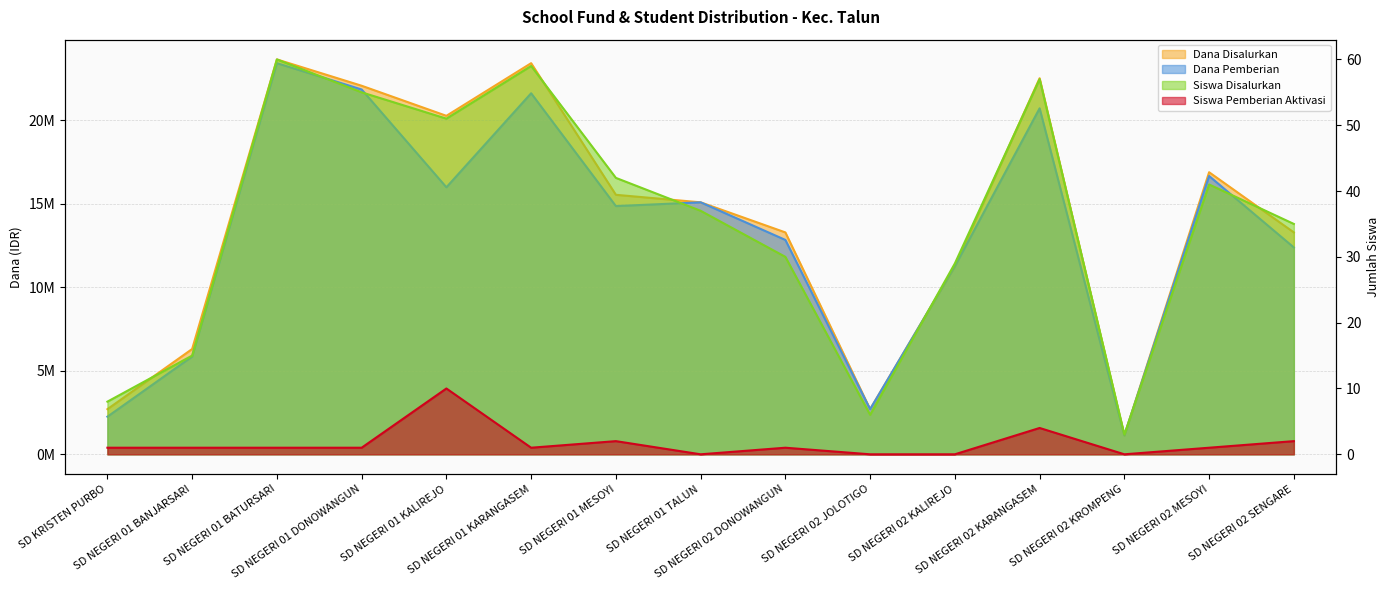

Reading left to right, list all the values displayed in this chart.

Dana Disalurkan: SD KRISTEN PURBO=2700000	SD NEGERI 01 BANJARSARI=6300000	SD NEGERI 01 BATURSARI=23625000	SD NEGERI 01 DONOWANGUN=22050000	SD NEGERI 01 KALIREJO=20250000	SD NEGERI 01 KARANGASEM=23400000	SD NEGERI 01 MESOYI=15525000	SD NEGERI 01 TALUN=15075000	SD NEGERI 02 DONOWANGUN=13275000	SD NEGERI 02 JOLOTIGO=2700000	SD NEGERI 02 KALIREJO=11250000	SD NEGERI 02 KARANGASEM=22500000	SD NEGERI 02 KROMPENG=1125000	SD NEGERI 02 MESOYI=16875000	SD NEGERI 02 SENGARE=13275000
Dana Pemberian: SD KRISTEN PURBO=2250000	SD NEGERI 01 BANJARSARI=5850000	SD NEGERI 01 BATURSARI=23400000	SD NEGERI 01 DONOWANGUN=21825000	SD NEGERI 01 KALIREJO=15975000	SD NEGERI 01 KARANGASEM=21600000	SD NEGERI 01 MESOYI=14850000	SD NEGERI 01 TALUN=15075000	SD NEGERI 02 DONOWANGUN=12825000	SD NEGERI 02 JOLOTIGO=2700000	SD NEGERI 02 KALIREJO=11250000	SD NEGERI 02 KARANGASEM=20700000	SD NEGERI 02 KROMPENG=1125000	SD NEGERI 02 MESOYI=16650000	SD NEGERI 02 SENGARE=12375000
Siswa Disalurkan: SD KRISTEN PURBO=8	SD NEGERI 01 BANJARSARI=15	SD NEGERI 01 BATURSARI=60	SD NEGERI 01 DONOWANGUN=55	SD NEGERI 01 KALIREJO=51	SD NEGERI 01 KARANGASEM=59	SD NEGERI 01 MESOYI=42	SD NEGERI 01 TALUN=37	SD NEGERI 02 DONOWANGUN=30	SD NEGERI 02 JOLOTIGO=6	SD NEGERI 02 KALIREJO=29	SD NEGERI 02 KARANGASEM=57	SD NEGERI 02 KROMPENG=3	SD NEGERI 02 MESOYI=41	SD NEGERI 02 SENGARE=35
Siswa Pemberian Aktivasi: SD KRISTEN PURBO=1	SD NEGERI 01 BANJARSARI=1	SD NEGERI 01 BATURSARI=1	SD NEGERI 01 DONOWANGUN=1	SD NEGERI 01 KALIREJO=10	SD NEGERI 01 KARANGASEM=1	SD NEGERI 01 MESOYI=2	SD NEGERI 01 TALUN=0	SD NEGERI 02 DONOWANGUN=1	SD NEGERI 02 JOLOTIGO=0	SD NEGERI 02 KALIREJO=0	SD NEGERI 02 KARANGASEM=4	SD NEGERI 02 KROMPENG=0	SD NEGERI 02 MESOYI=1	SD NEGERI 02 SENGARE=2